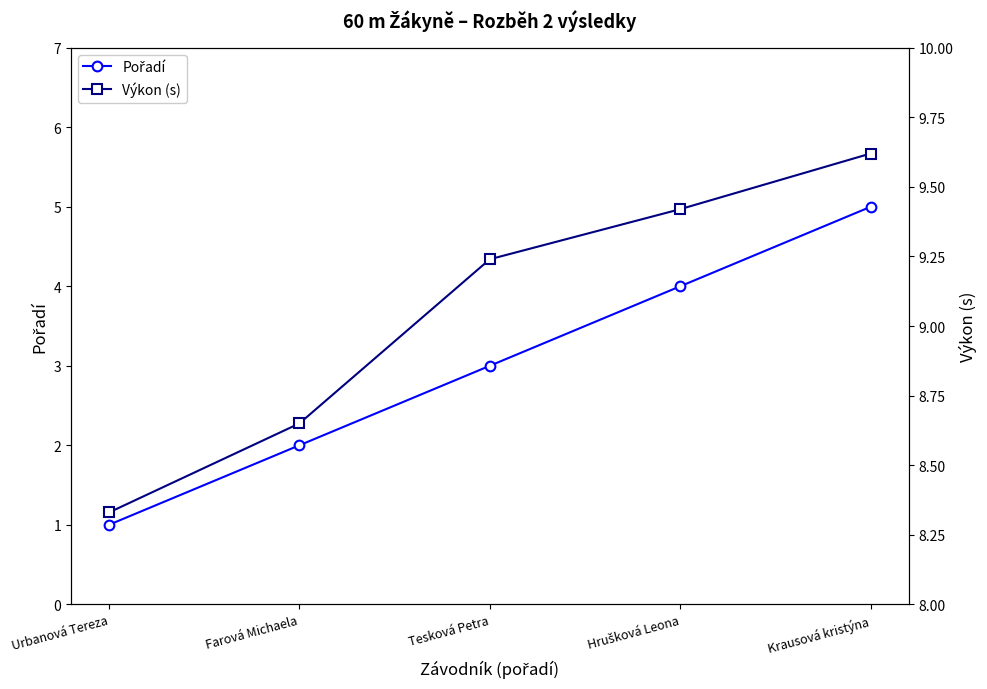

Does the chart display data point markers on the line(s)?

Yes